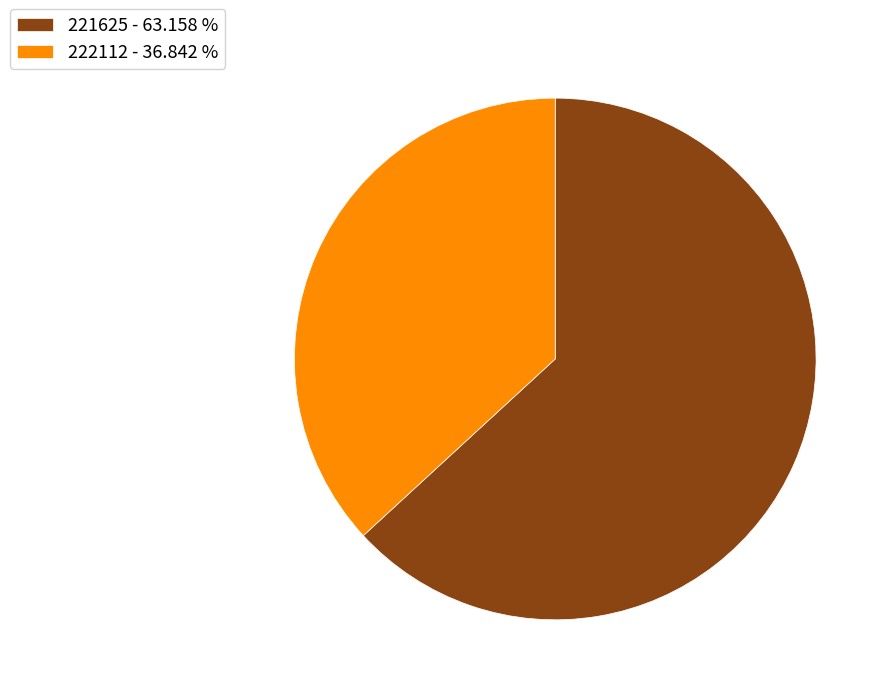

Between 221625 and 222112, which is larger?

221625